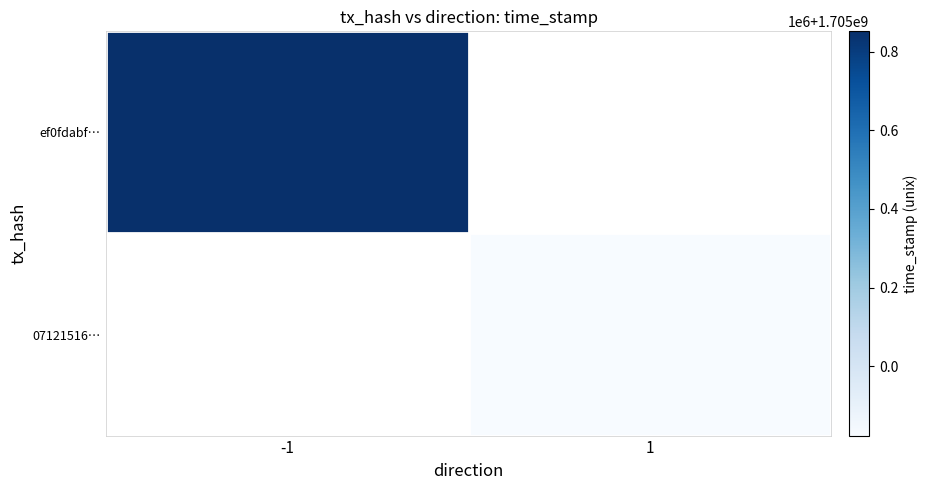

At which label is ef0fdabf… closest to 1705852004?

-1